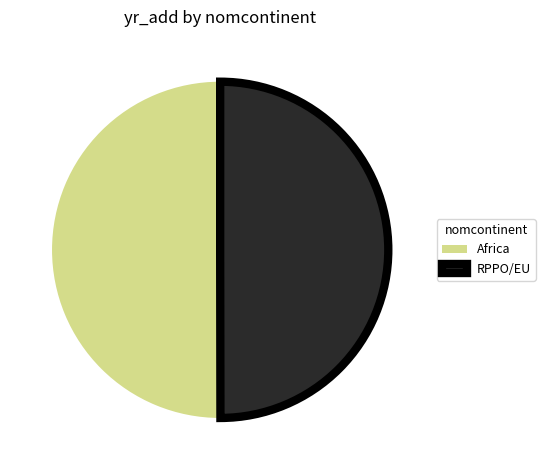

What is the ratio of the value at Africa to the value at RPPO/EU?

1.0